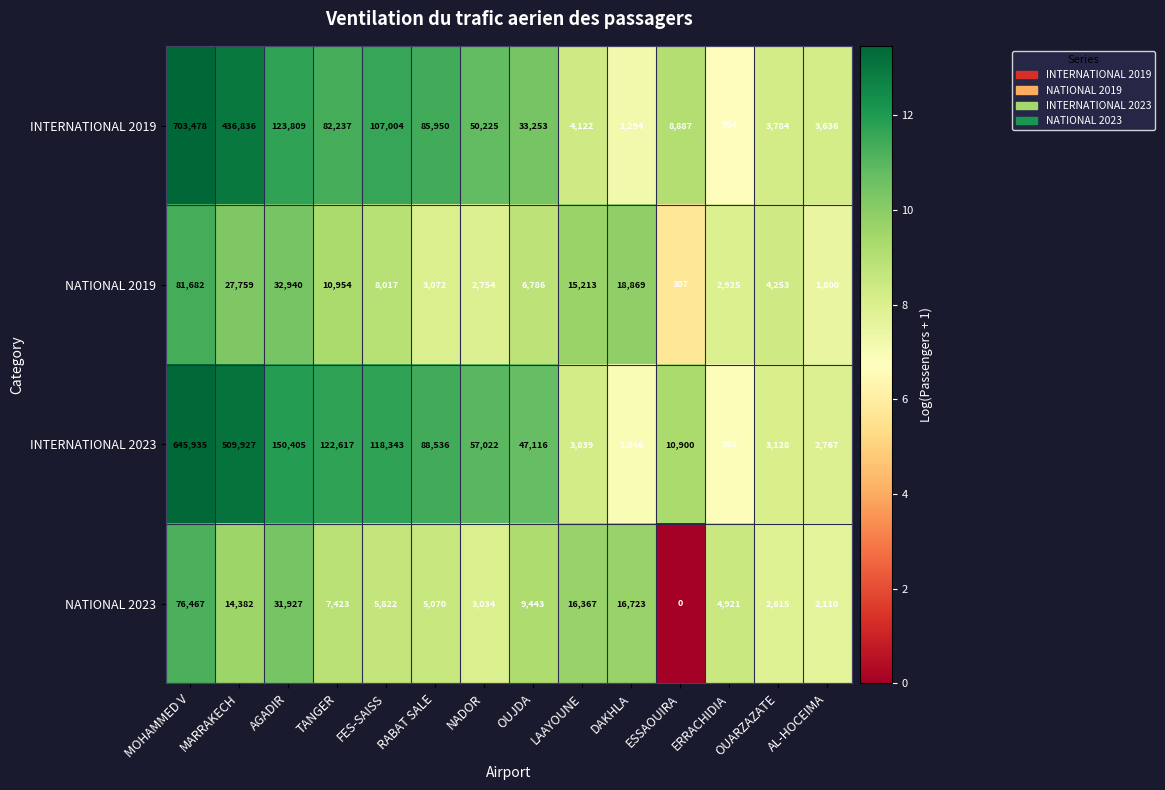

What is the highest value of the INTERNATIONAL 2023 series?

645935